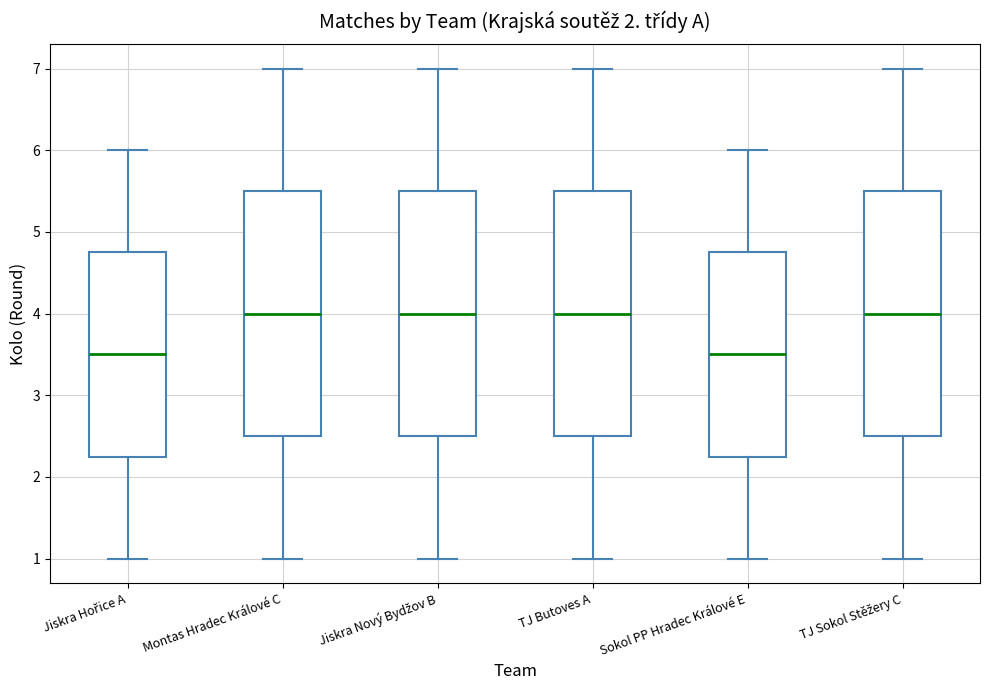

Where does the median line of the box for Sokol PP Hradec Králové E sit on the y-axis? The values are not printed on the chart, so give them approximately, as read against the axis.

3.5